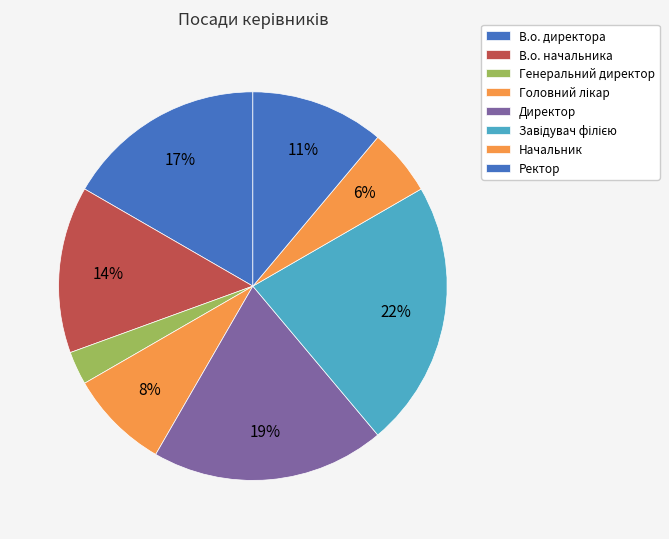

Is the sum of Директор and Головний лікар greater than half?

No